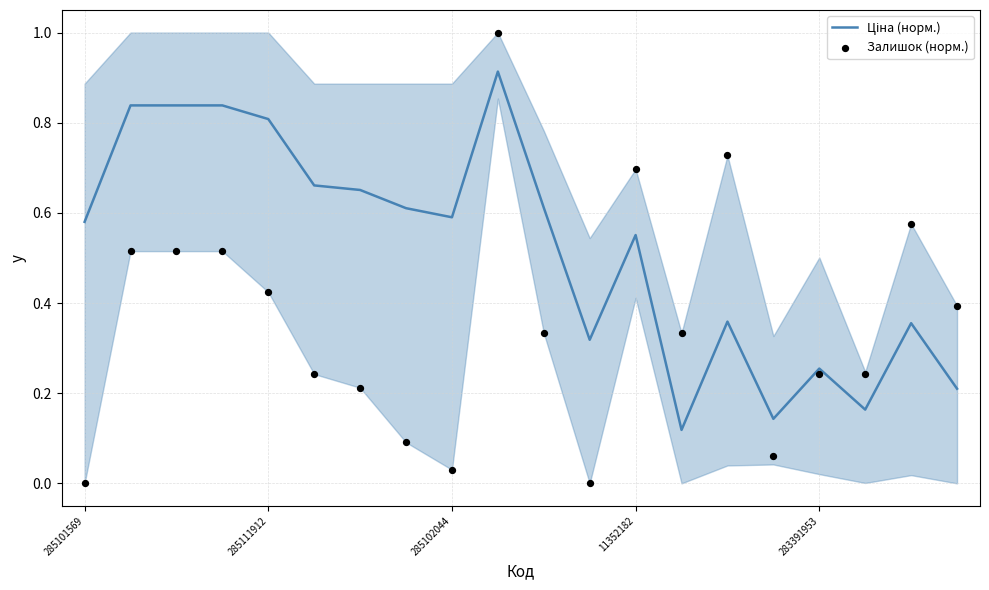

Which series has the largest Y range (max minus min)?

Залишок (норм.)